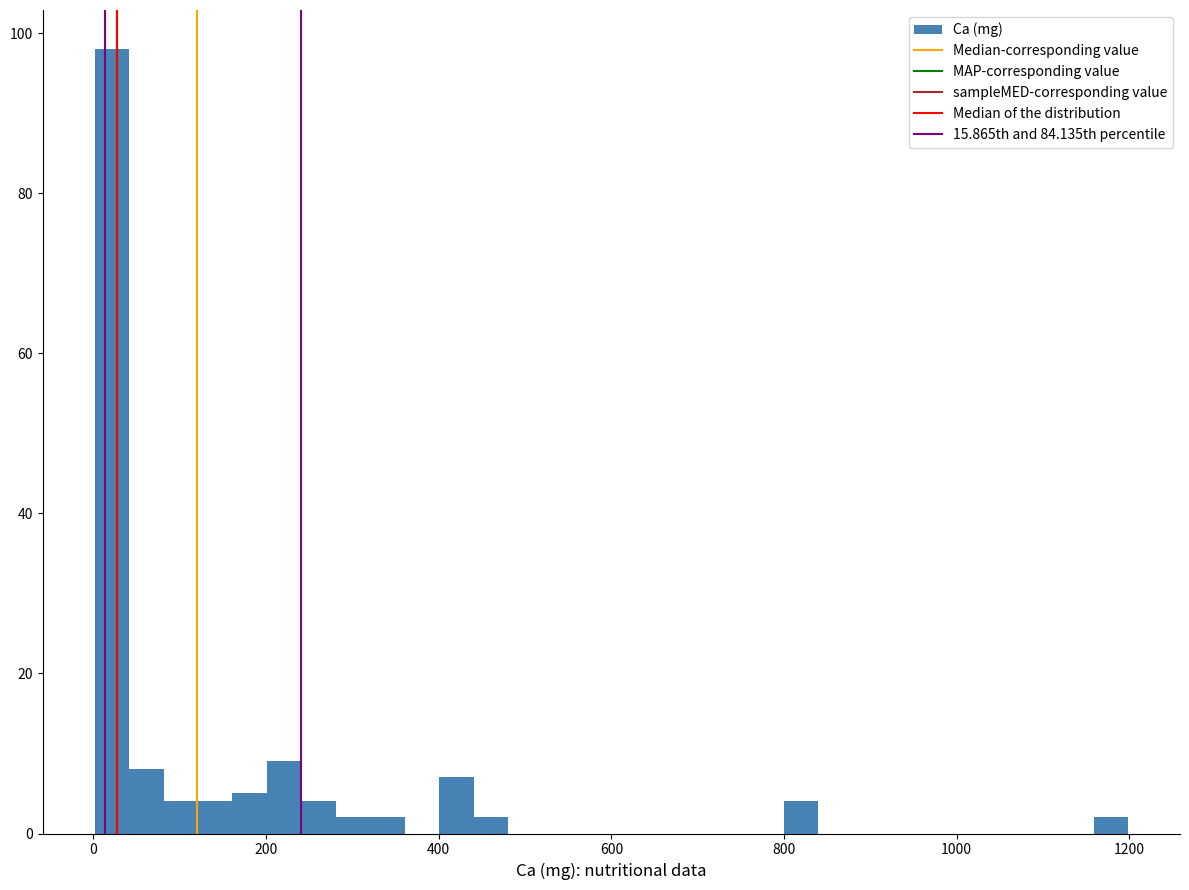

Around what value on the x-axis is the tallest bar? Give the approximate position of its centre, as read against the axis.

20